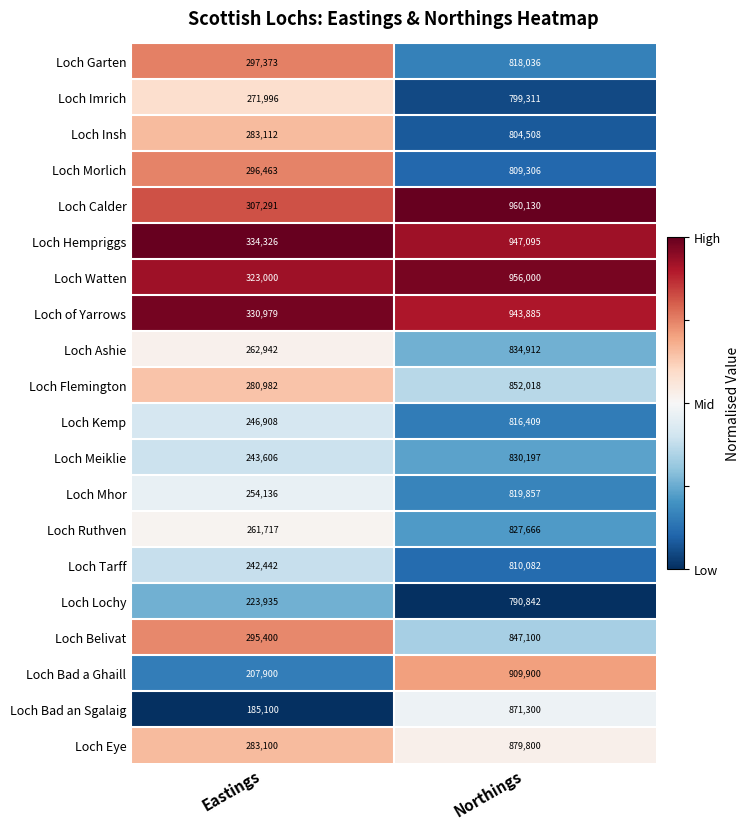

What is the difference between the highest and lowest values at Eastings?

149226